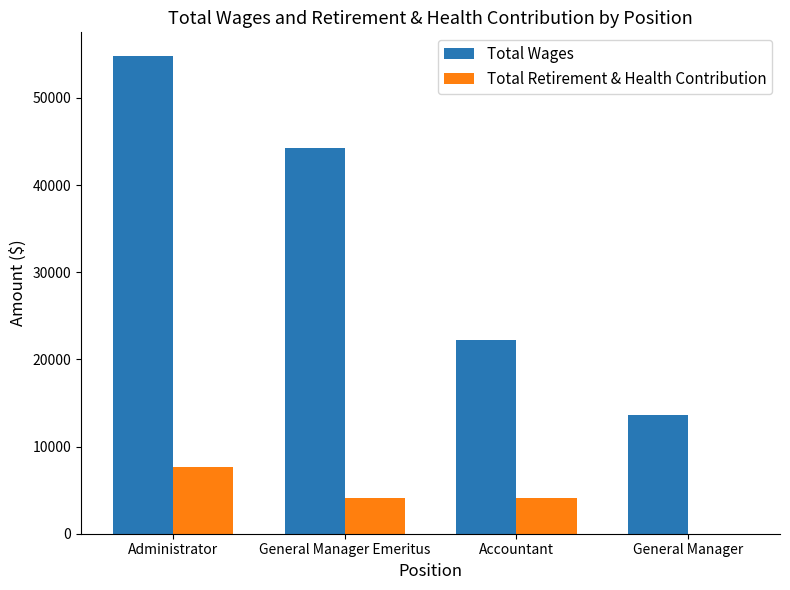

How many positive values does the Total Retirement & Health Contribution series have?

3